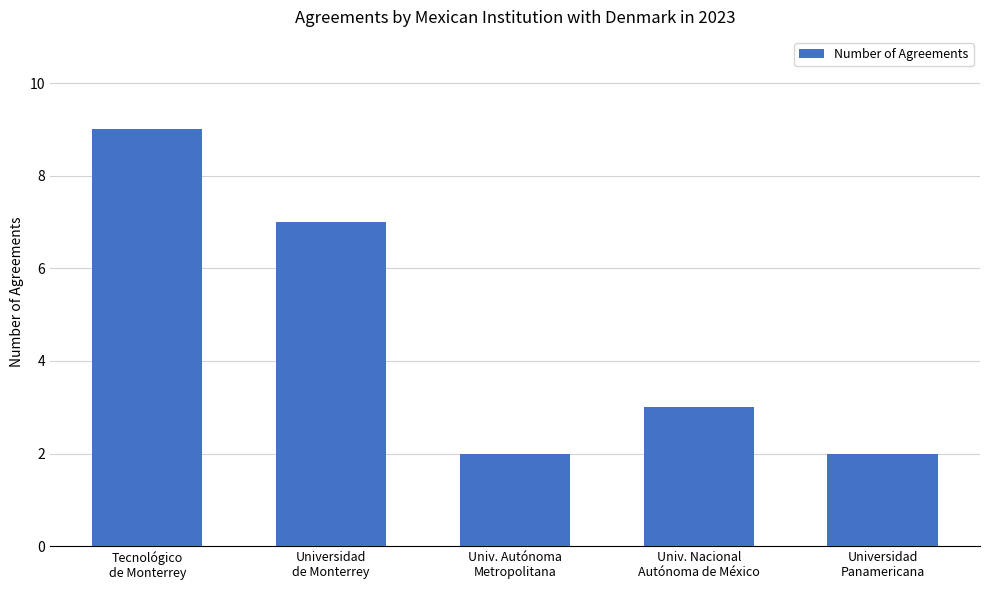

What is the greatest value displayed?

9